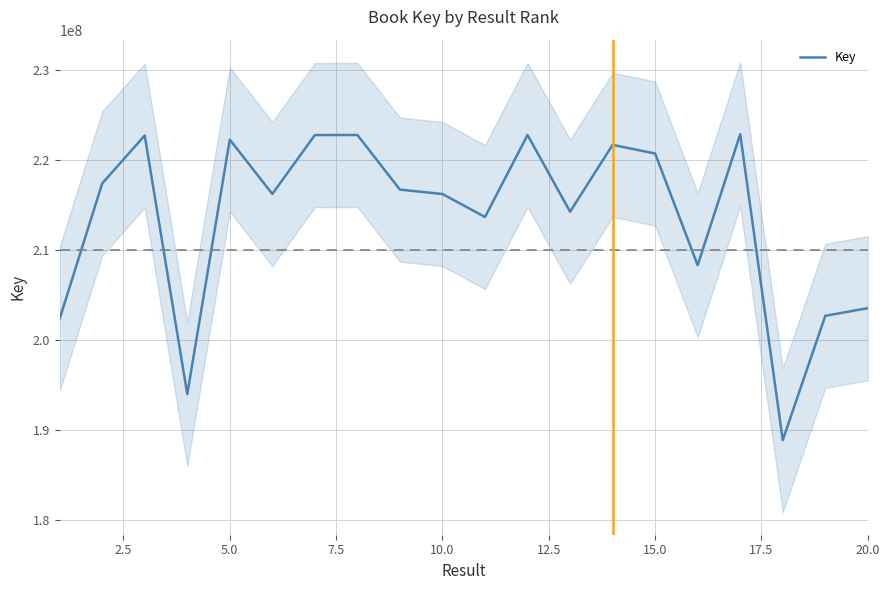

What is the highest value of the Key series?

222819119